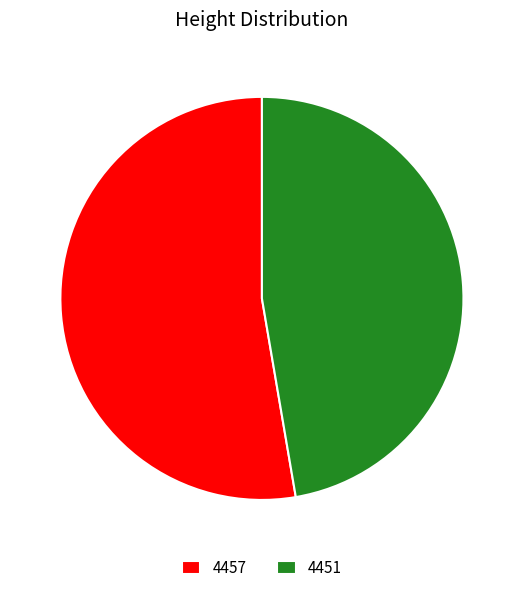

How many slices are in this pie chart?

2